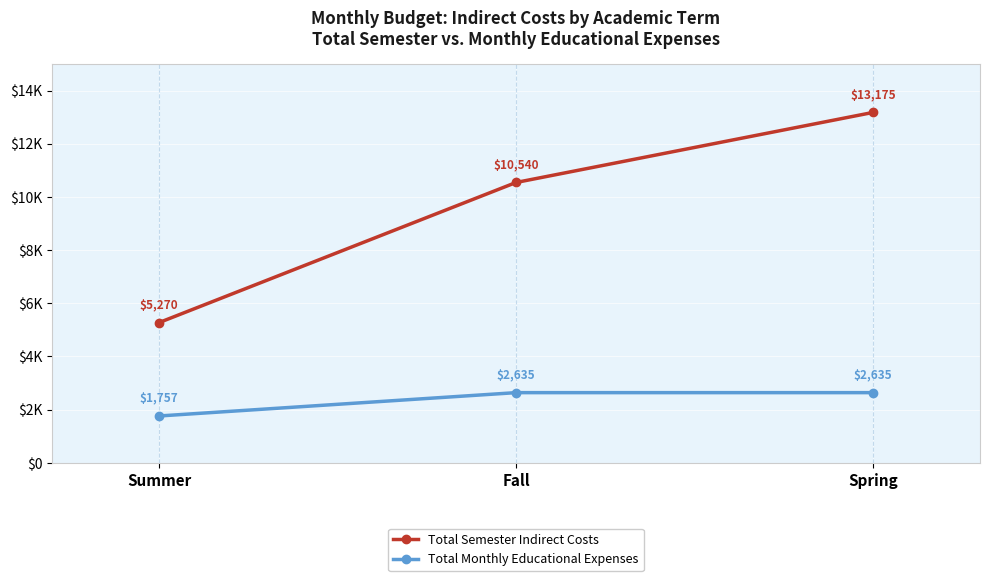

Does the chart have visible grid lines?

Yes